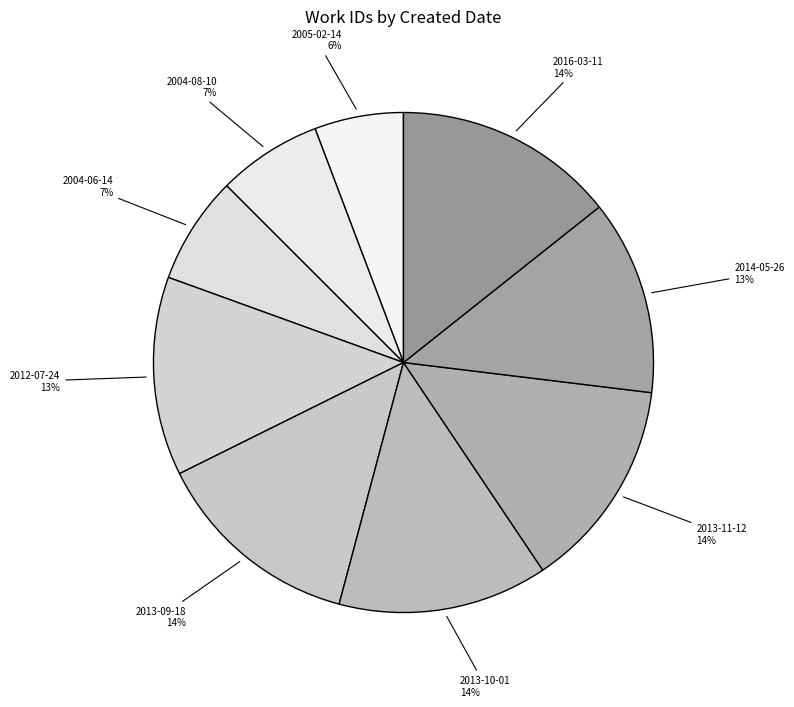

To the nearest percent, what is the average slice percentage?

11%